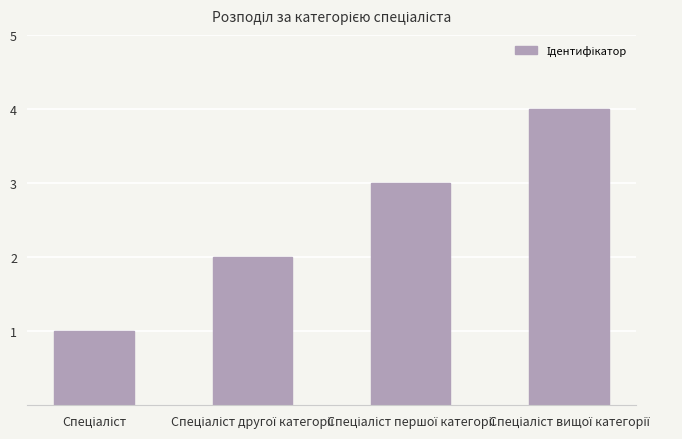

How many bars are there in total?

4